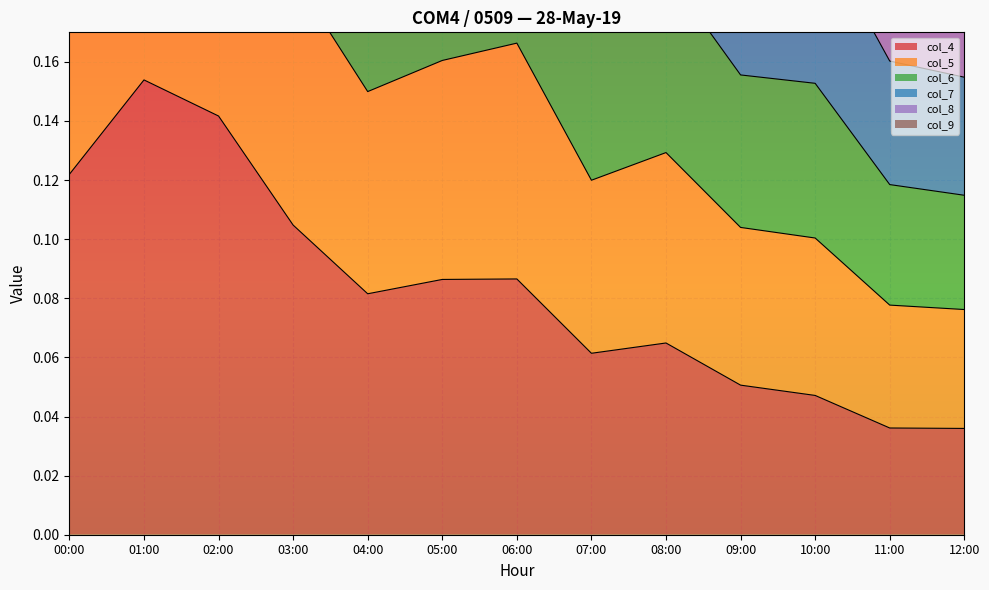

How many col_8 values are between 0 and 1?

13